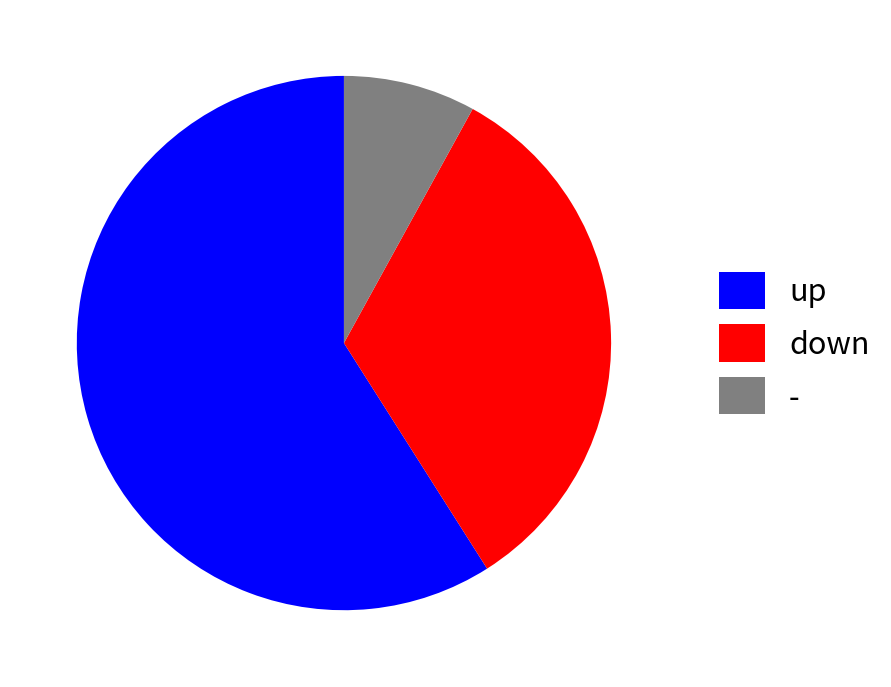

Is it true that down is 33% of the pie?

True